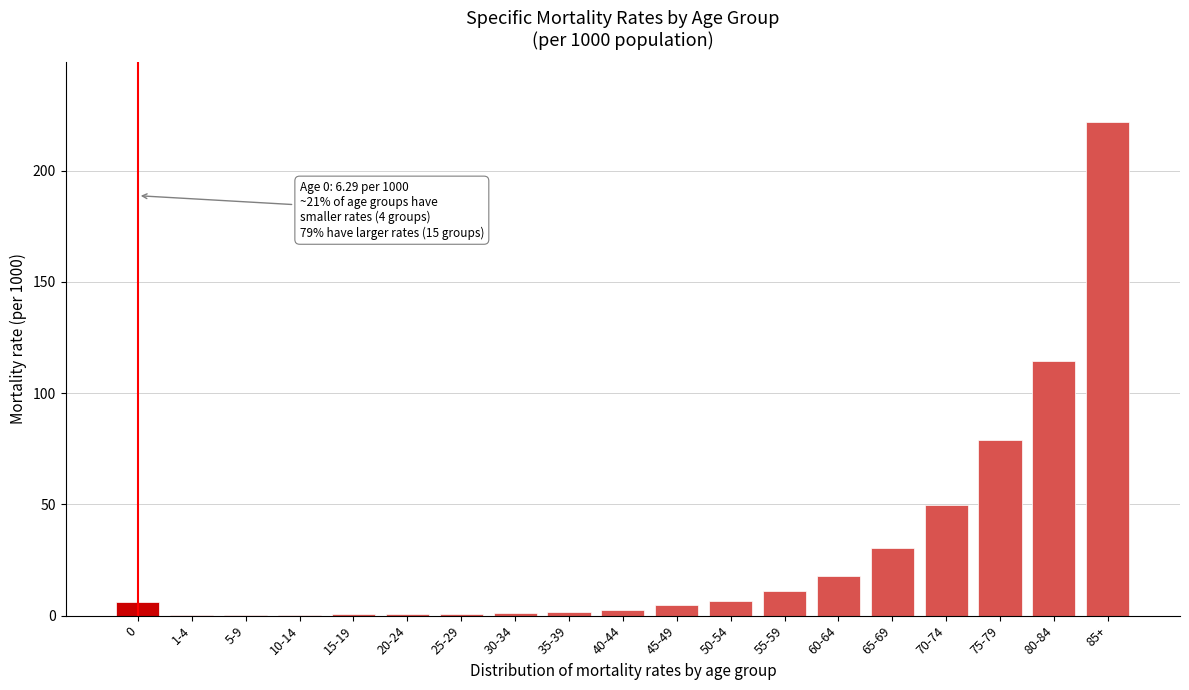

What is the greatest value displayed?

222.0